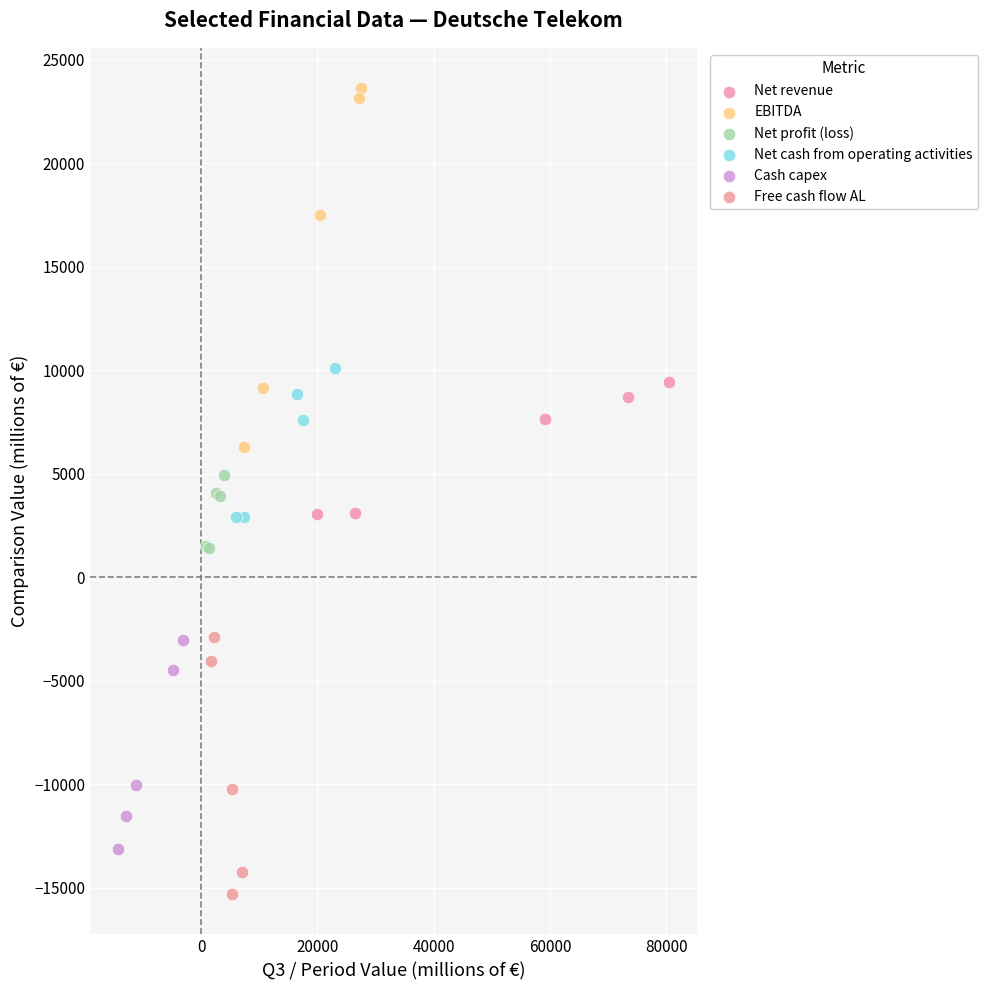

Which series contains the highest Y value?

EBITDA